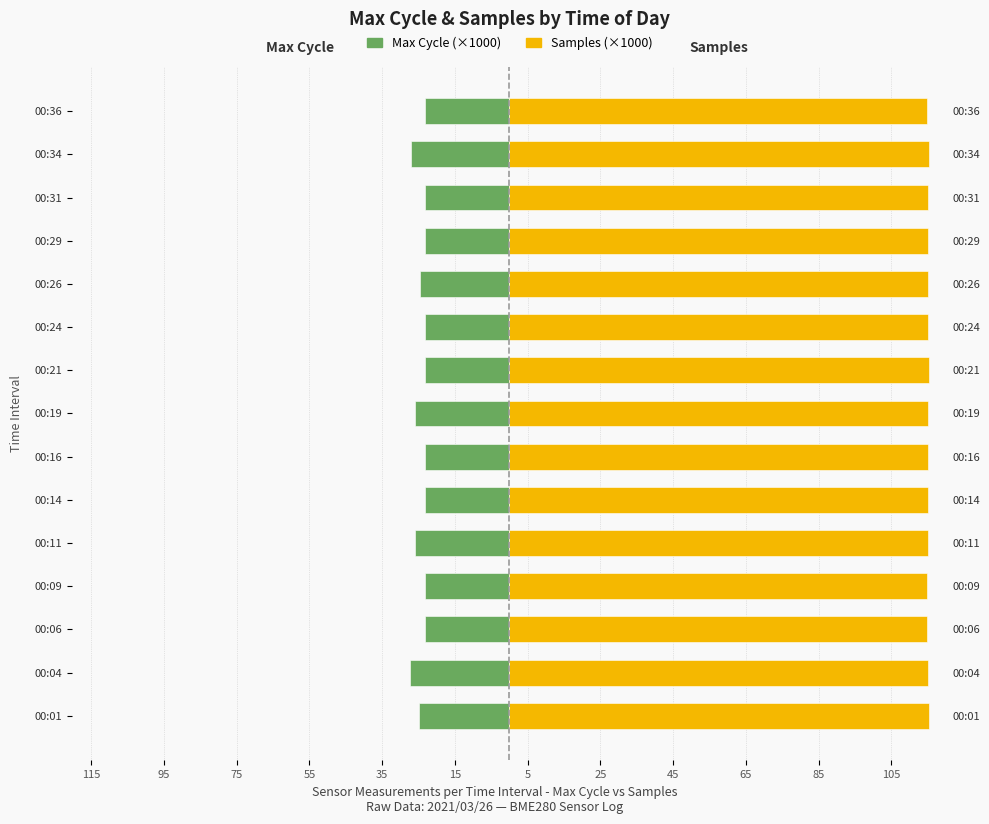

What is the approximate value of Samples (×1000) at 00:06?

114.9